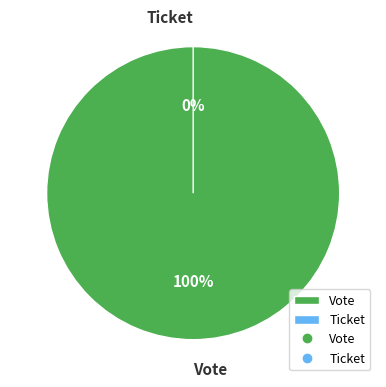

Which category has the biggest portion of the pie?

Vote